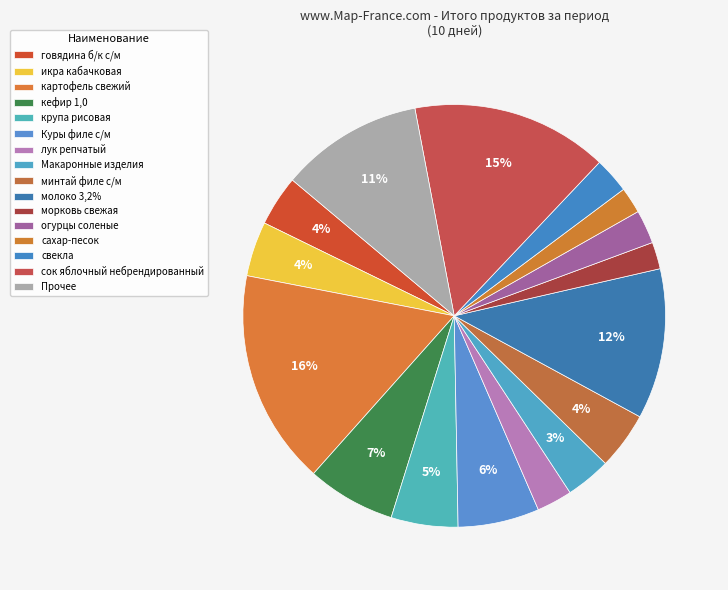

Does any single category account for the majority?

No